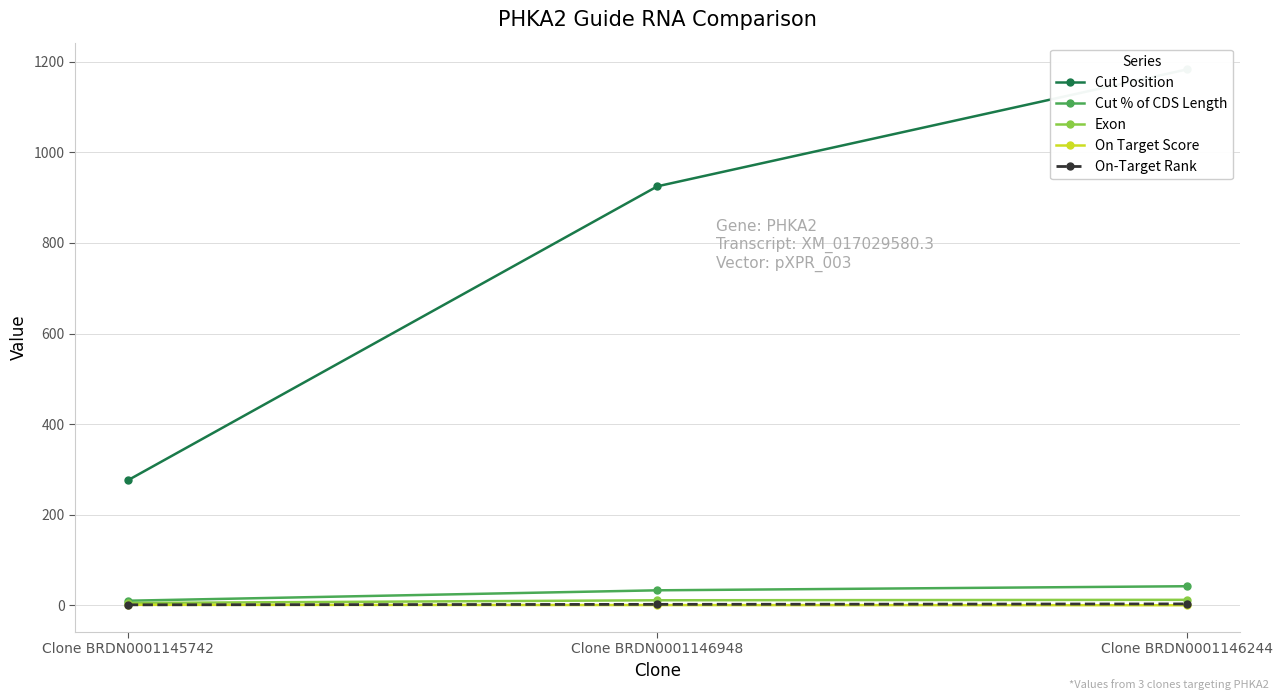

Is it true that On Target Score equals 0.0 at Clone BRDN0001146244?

False